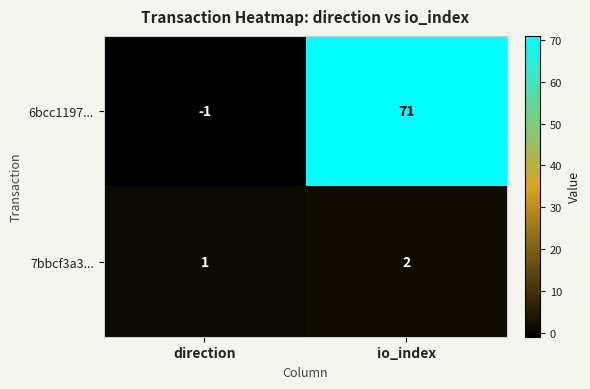

List the series in order of their overall mean, lowest first.

7bbcf3a3..., 6bcc1197...